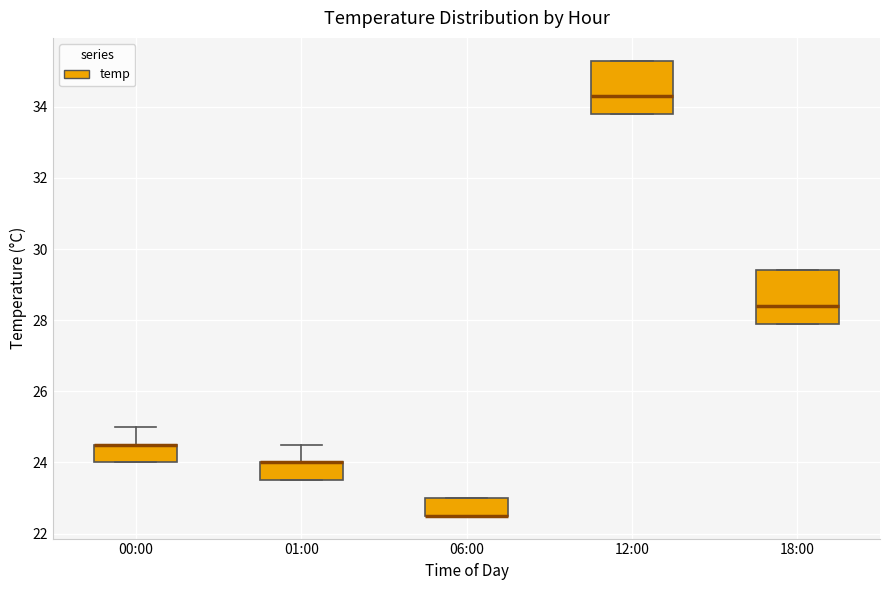

Reading left to right, read every box against the y-axis: the position of its median line, the range the box covers, and the ends of its whiskers. The values are not printed on the chart, so give them approximately, as read against the axis.

00:00: median 24.6 (drawn on the box's upper edge), box 24.0 to 24.6, whiskers 24.0 to 25.0
01:00: median 24.0 (drawn on the box's upper edge), box 23.6 to 24.0, whiskers 23.6 to 24.6
06:00: median 22.6 (drawn on the box's lower edge), box 22.6 to 23.0, whiskers 22.6 to 23.0
12:00: median 34.4, box 33.8 to 35.4, whiskers 33.8 to 35.4
18:00: median 28.4, box 28.0 to 29.4, whiskers 28.0 to 29.4